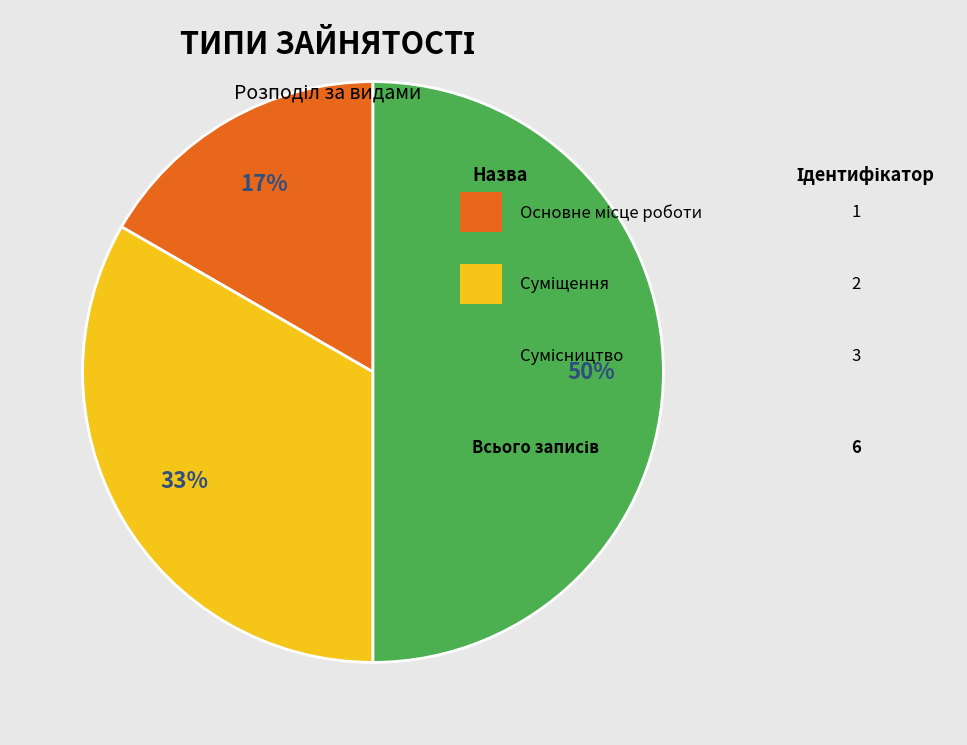

To the nearest percent, what is the difference between the largest and smallest slice percentages?

33%